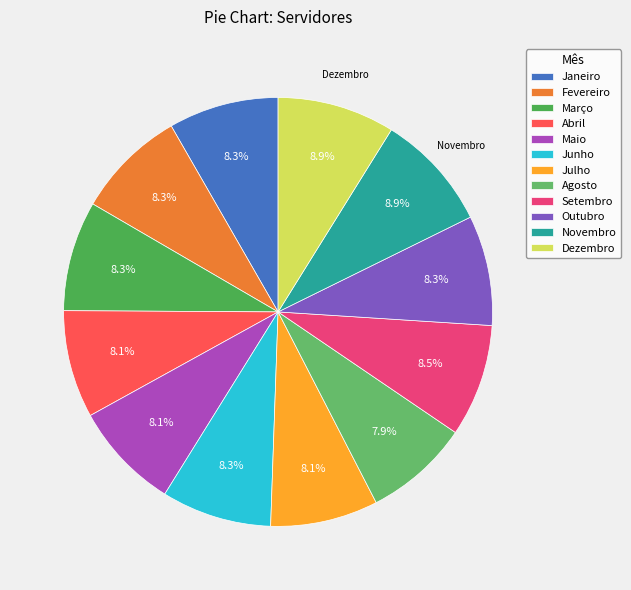

What portion of the pie excludes Janeiro?

91.7%